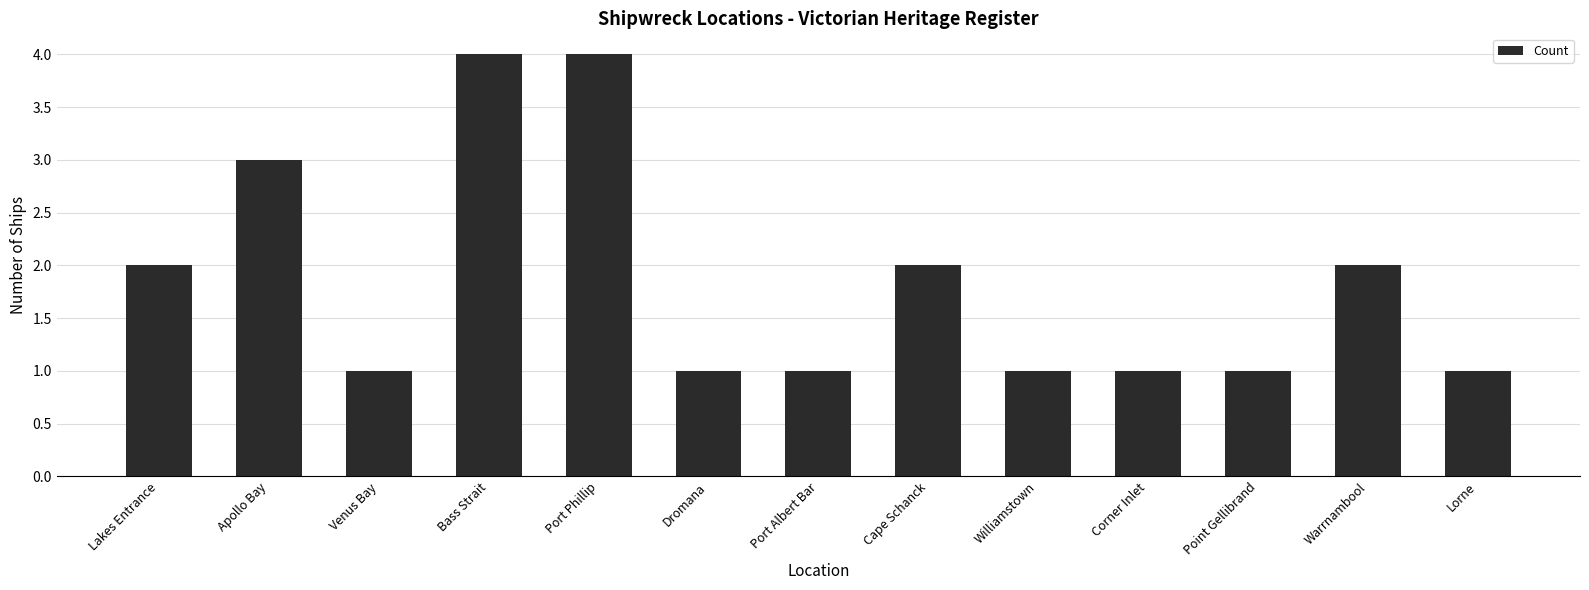

The chart shows a value of 1 at Venus Bay. True or false?

True